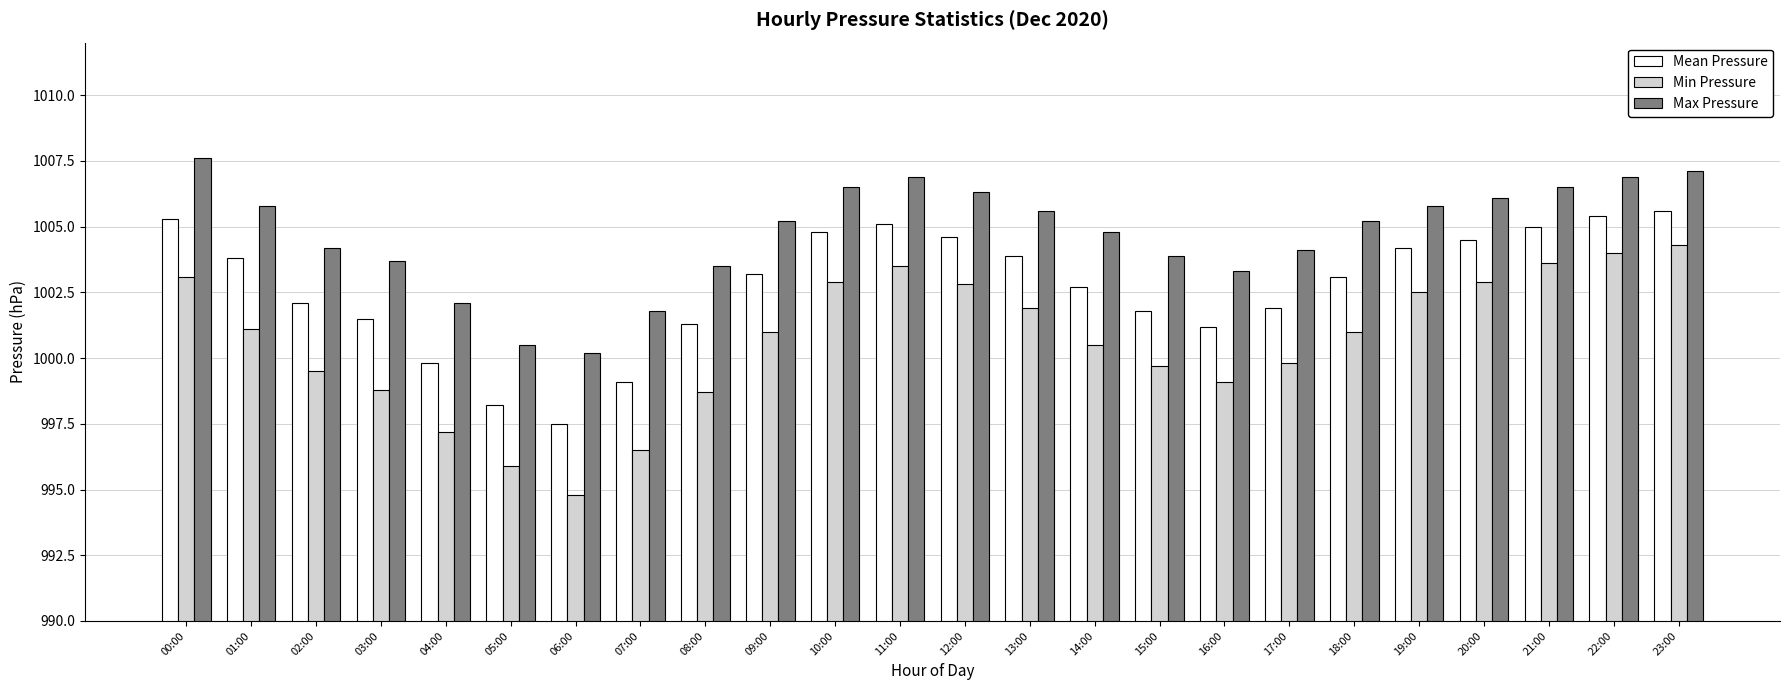

What are all the series names shown in the legend?

Mean Pressure, Min Pressure, Max Pressure